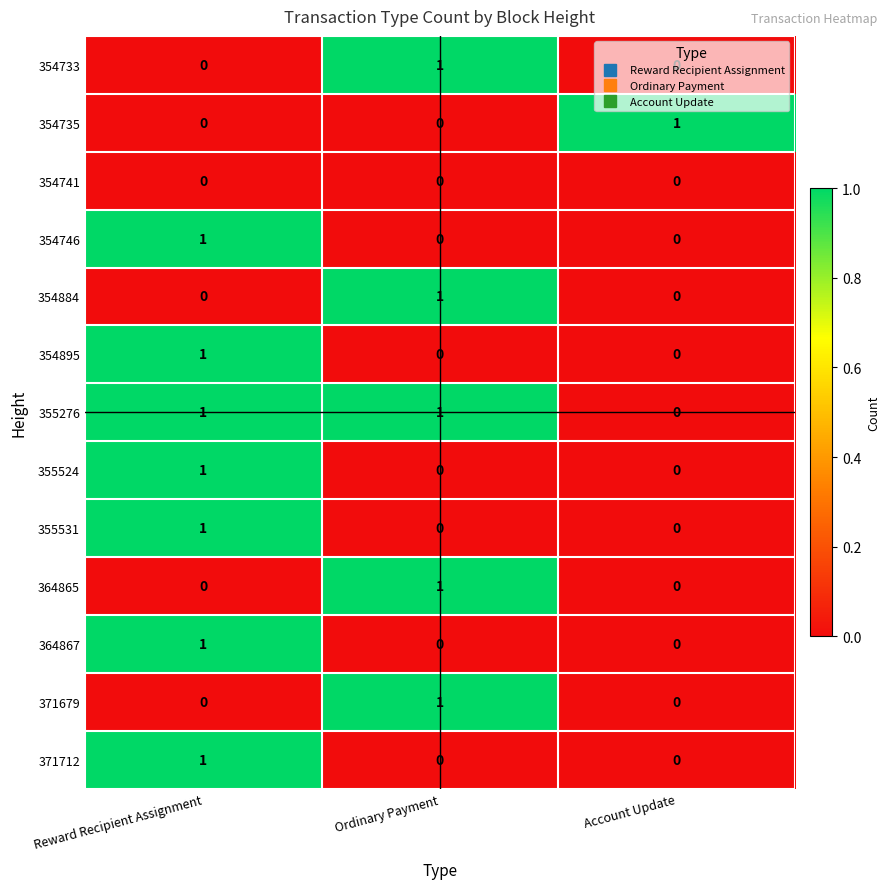

At which category is the sum across all series the highest?

Reward Recipient Assignment